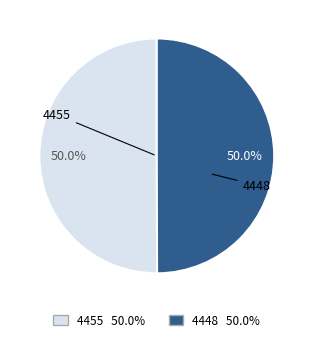

Approximately how many times larger is the value at 4455 compared to 4448?

1.0